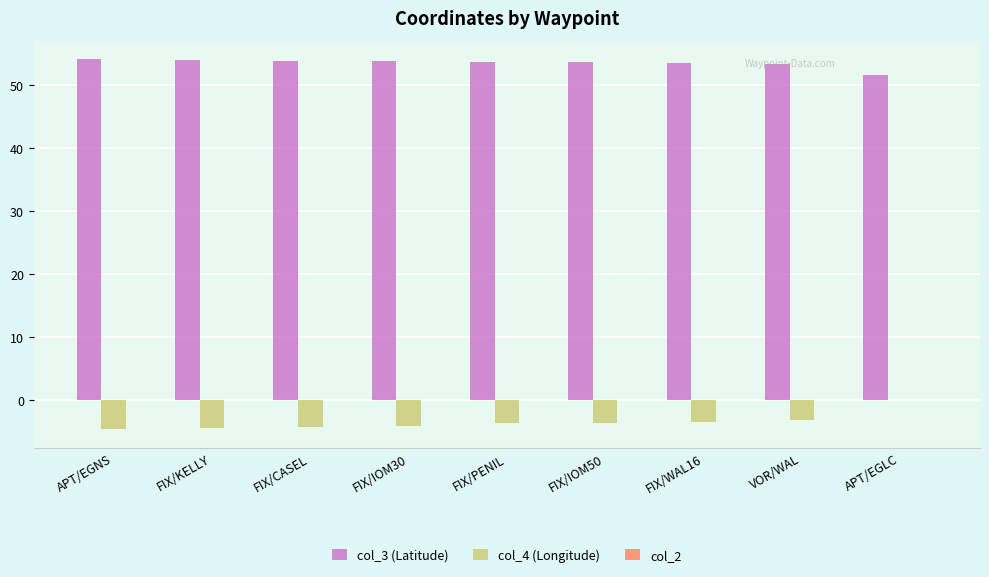

What value does the col_4 (Longitude) series have at FIX/KELLY?

-4.4